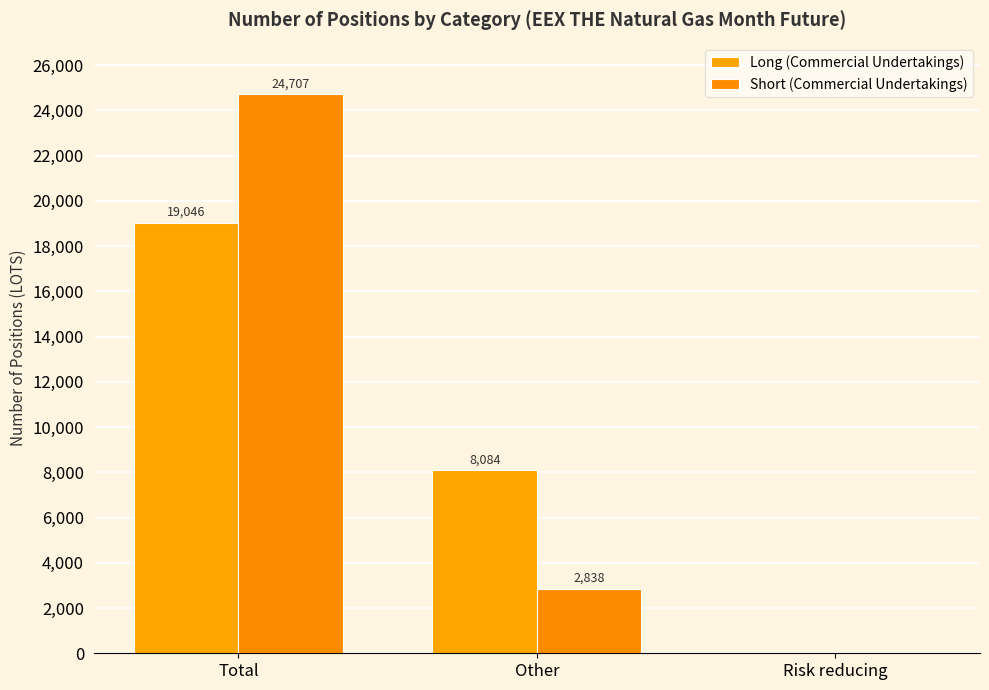

What is the sum of the Long (Commercial Undertakings) values at Total and Risk reducing?

19046